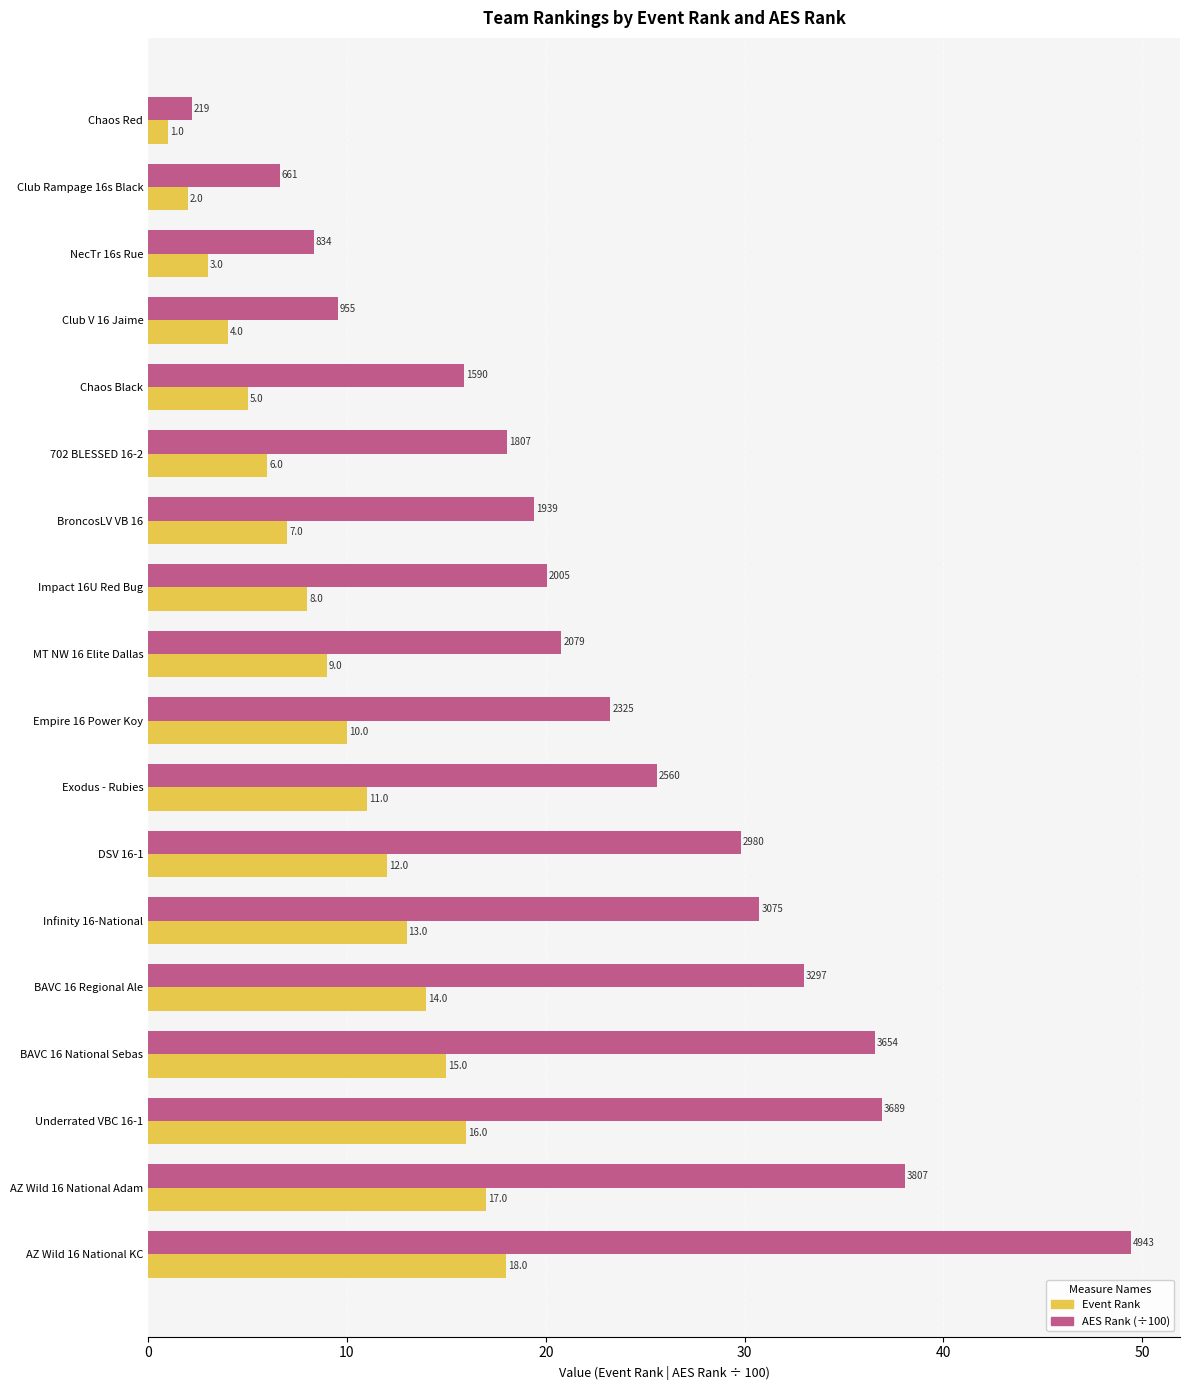

List the series in order of their overall mean, lowest first.

Event Rank, AES Rank (÷100)